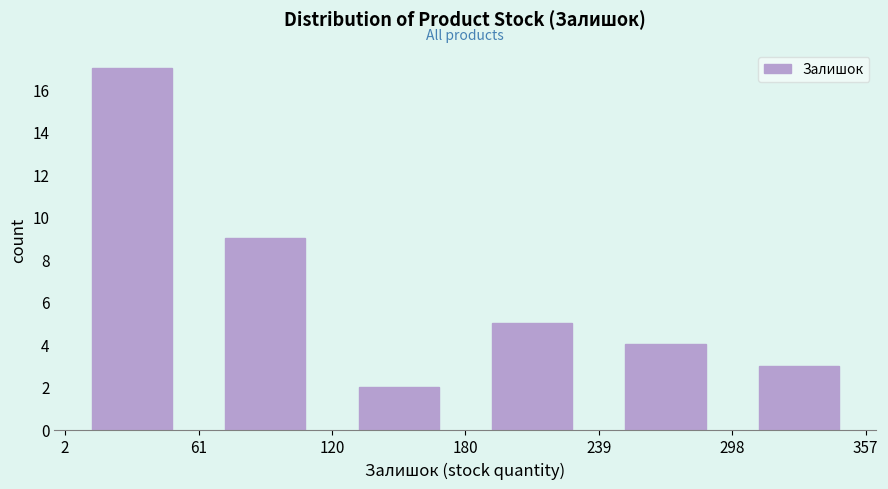

Reading left to right, transcribe this chart: for each bar, give the range it covers on the x-axis and its height. The values are not printed on the chart, so give them approximately, as read against the axis.

2 to 61: 17
61 to 120: 9
120 to 180: 2
180 to 239: 5
239 to 298: 4
298 to 357: 3